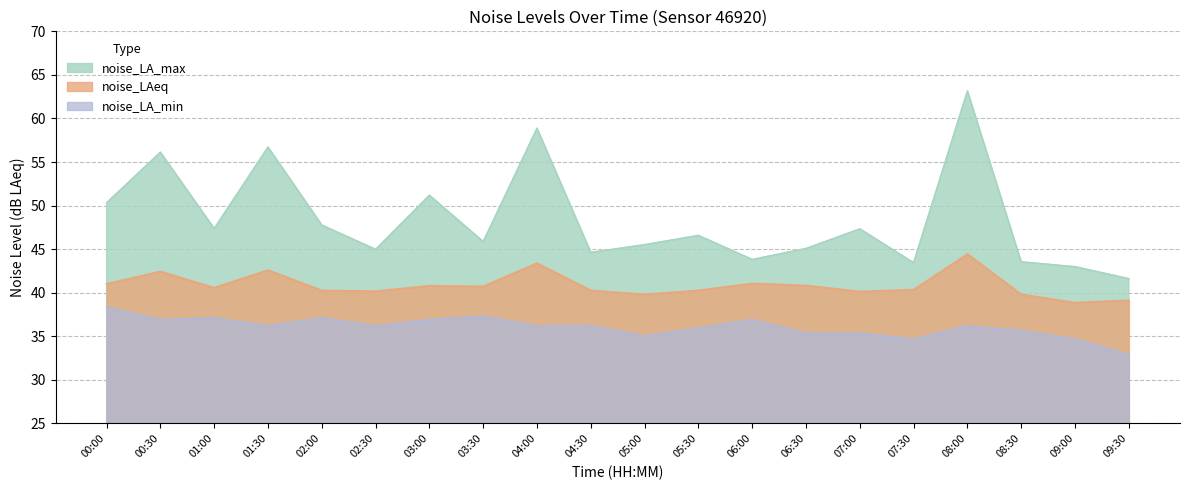

How many lines are shown in the chart?

3